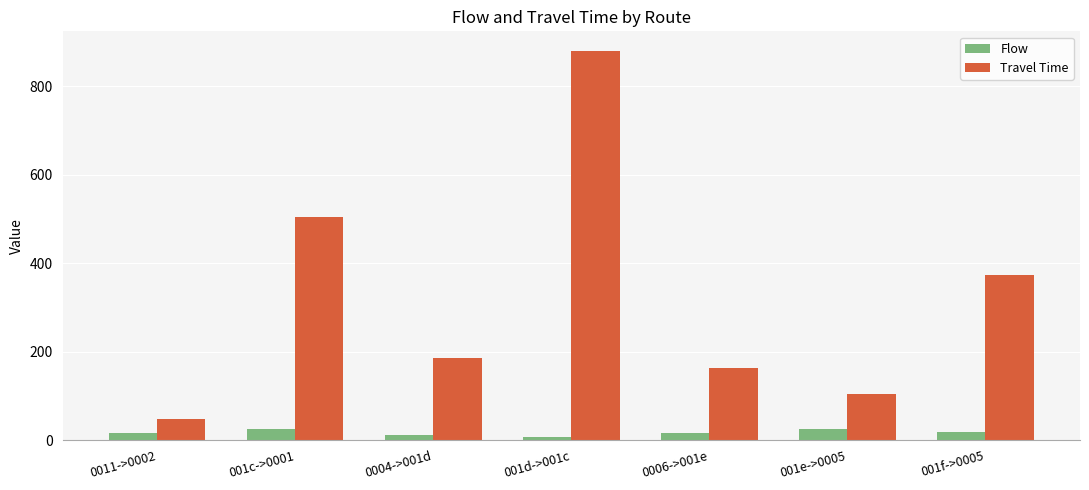

What is the label of the 7th bar from the right?

0011->0002